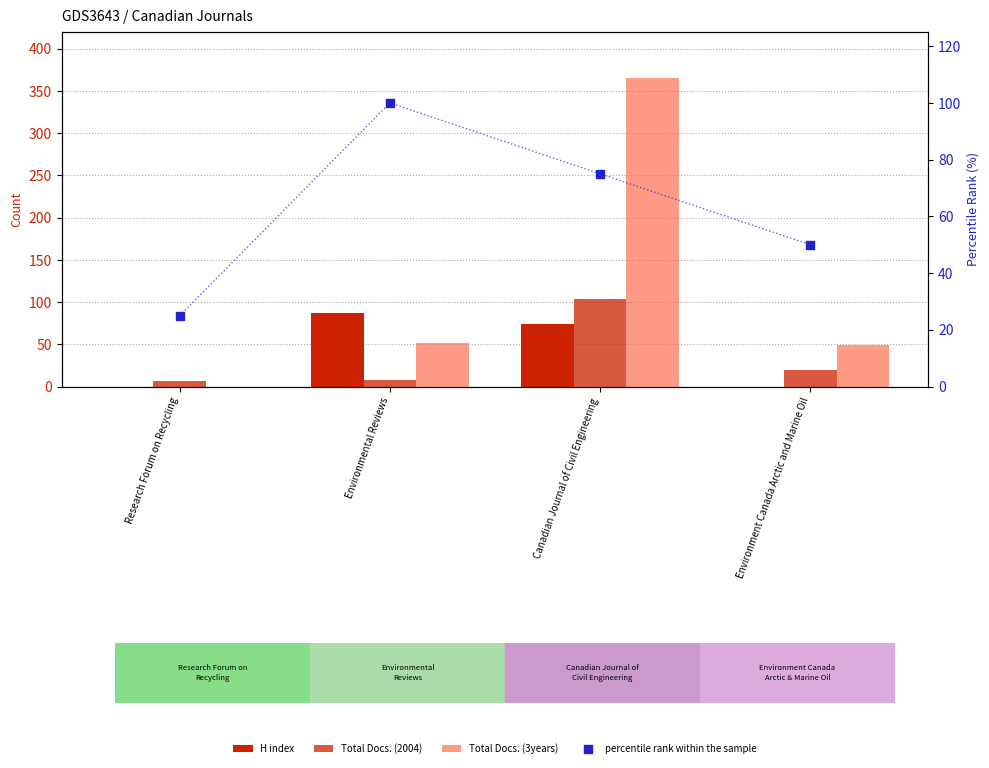

What is the total value across all series at Research Forum on Recycling?

31